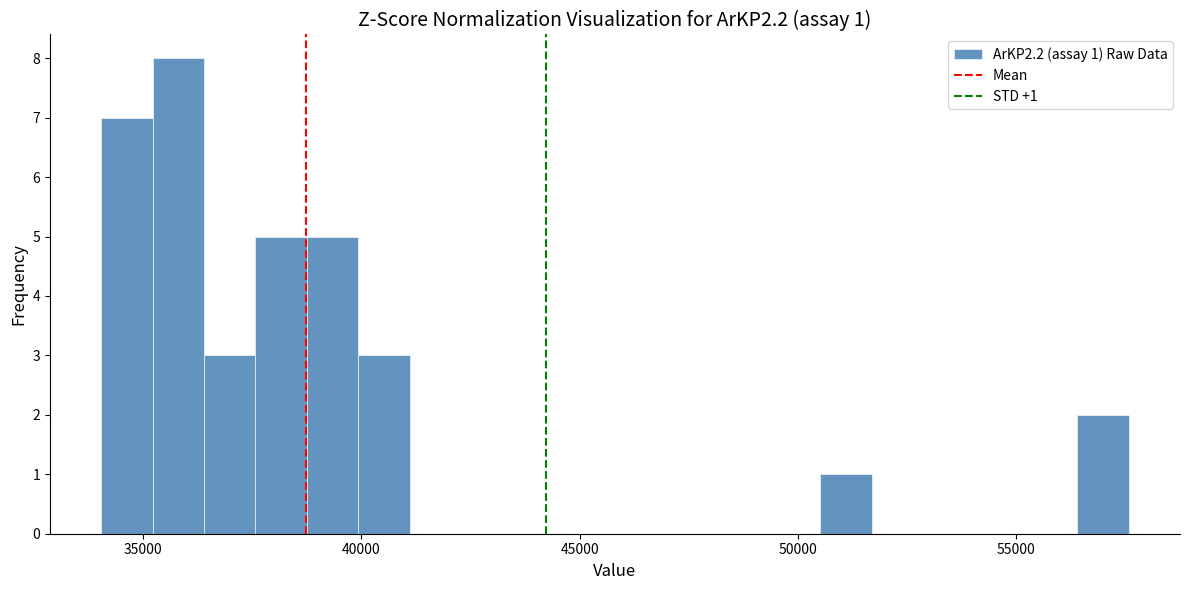

Read against the x-axis, roughly where is the centre of the tallest bar?

36000